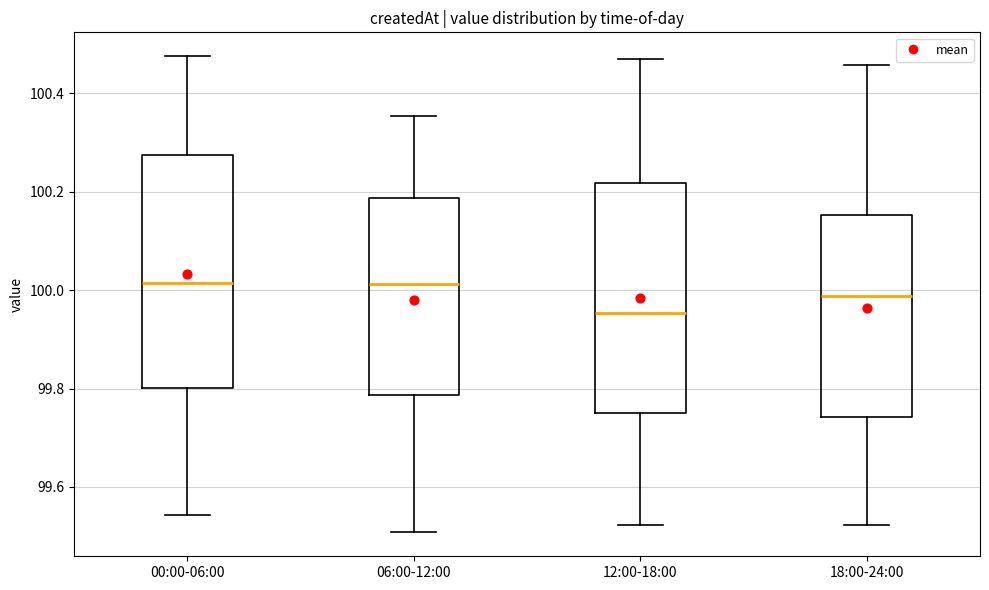

Reading left to right, transcribe this box plot: for each box, give where its median line is, the range the box spans, and where its two whiskers end, as read against the y-axis. The values are not printed on the chart, so give them approximately, as read against the axis.

00:00-06:00: median 100.02, box 99.80 to 100.28, whiskers 99.54 to 100.48
06:00-12:00: median 100.02, box 99.78 to 100.18, whiskers 99.50 to 100.36
12:00-18:00: median 99.96, box 99.74 to 100.22, whiskers 99.52 to 100.46
18:00-24:00: median 99.98, box 99.74 to 100.16, whiskers 99.52 to 100.46